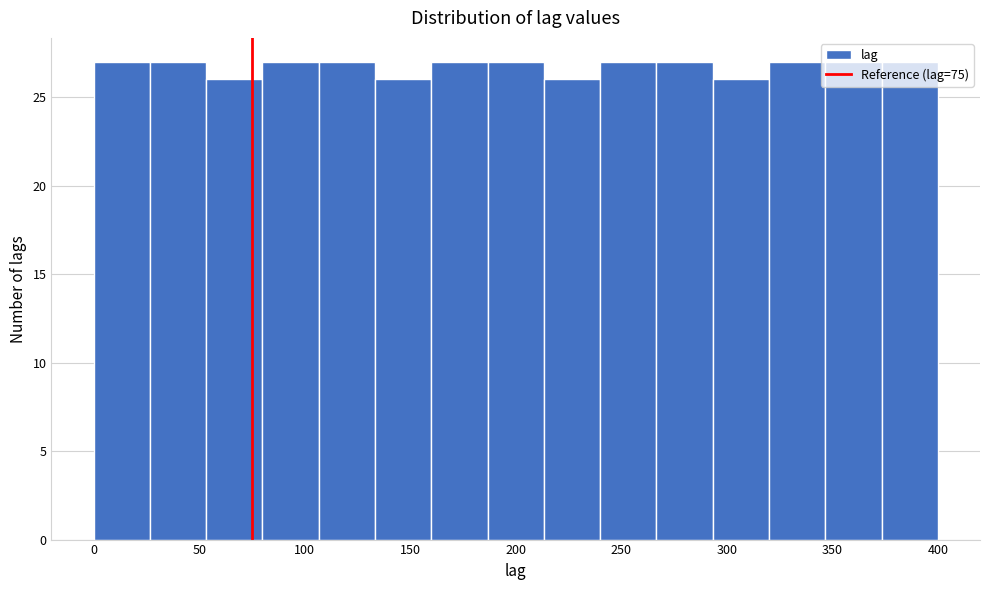

Reading left to right, list every bar in this chart as the range it spans on the x-axis followed by its height. Neither the bar edges nor the heights are printed on the chart, so give them approximately, as read against the axes.

0 to 25: 27
25 to 55: 27
55 to 80: 26
80 to 105: 27
105 to 135: 27
135 to 160: 26
160 to 185: 27
185 to 215: 27
215 to 240: 26
240 to 265: 27
265 to 295: 27
295 to 320: 26
320 to 345: 27
345 to 375: 27
375 to 400: 27